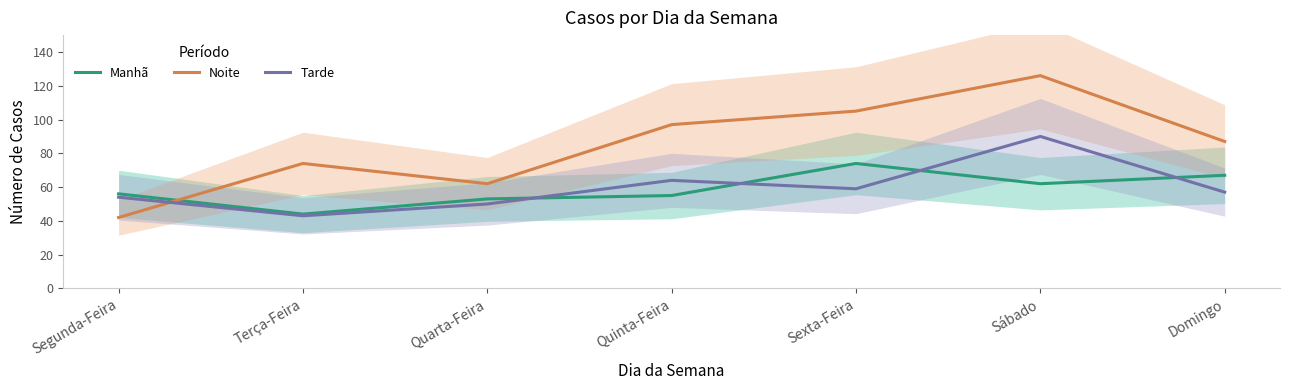

The value of Noite at Sexta-Feira is 157. True or false?

False